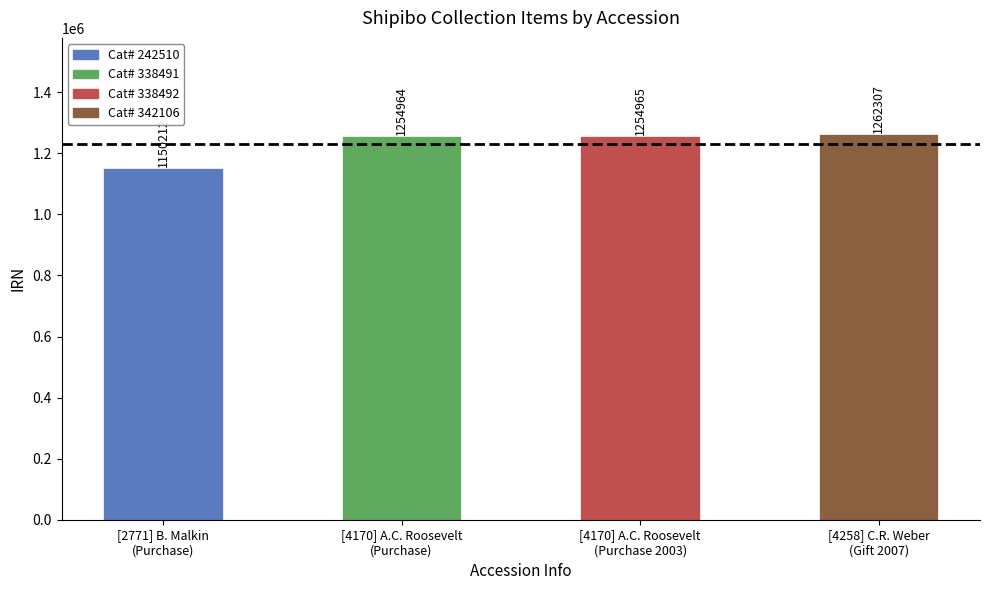

Rank the categories by value from lowest to highest.

[2771] B. Malkin
(Purchase), [4170] A.C. Roosevelt
(Purchase), [4170] A.C. Roosevelt
(Purchase 2003), [4258] C.R. Weber
(Gift 2007)